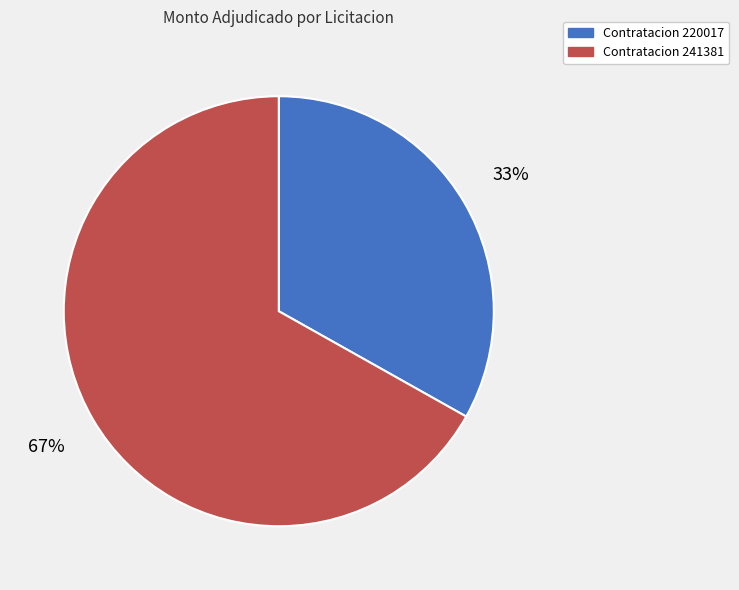

To the nearest percent, what percentage of the pie is Contratacion 220017?

33%